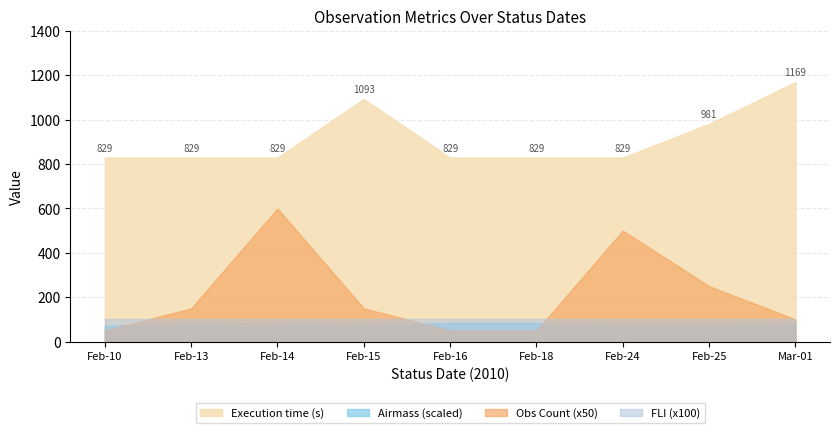

How many distinct data groups are displayed?

4